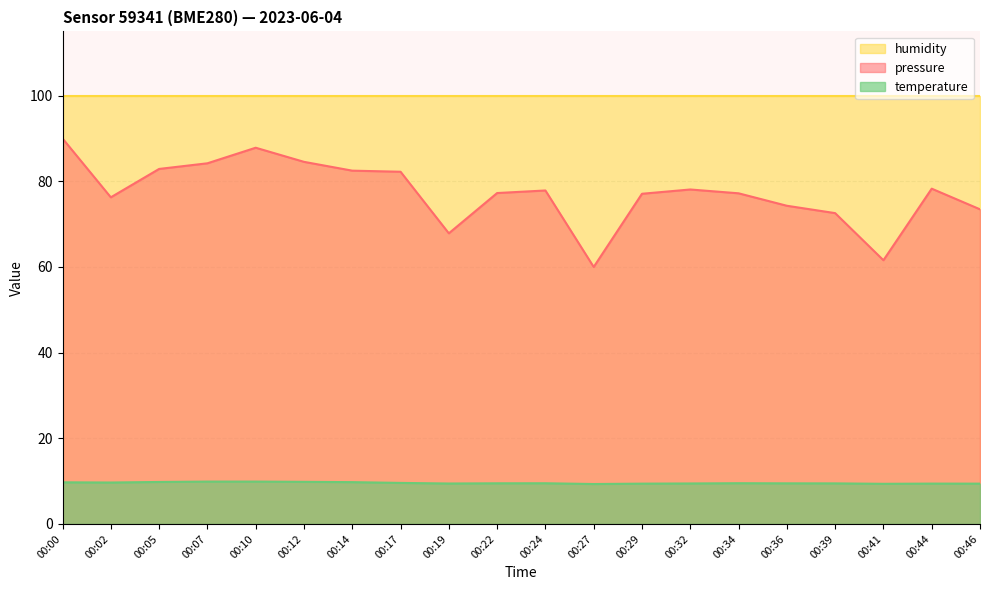

True or false: temperature and pressure_norm intersect in this chart.

False